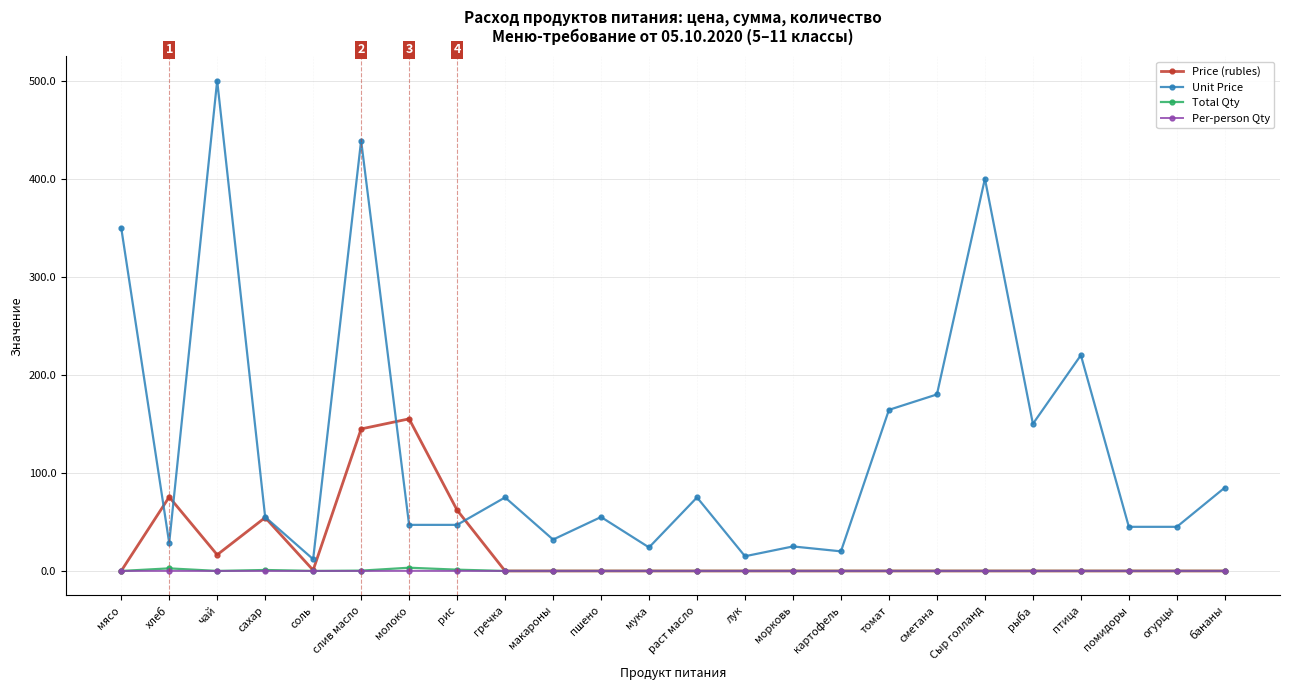

Count the number of categories in the chart.

24